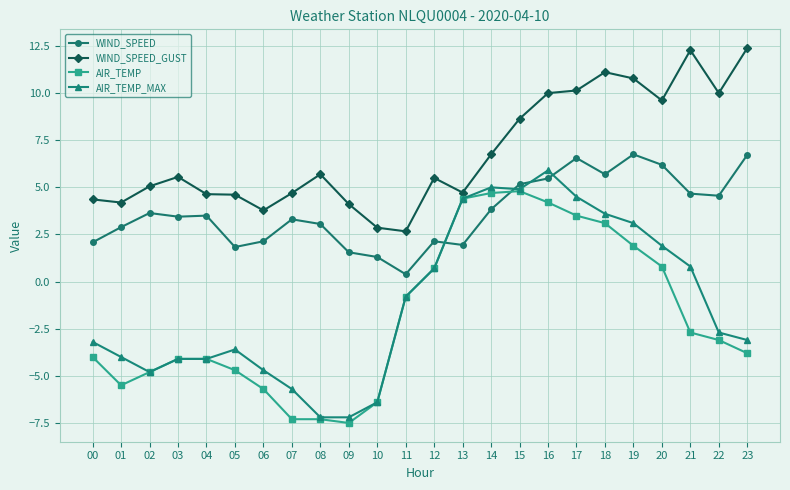

Does the chart display data point markers on the line(s)?

Yes